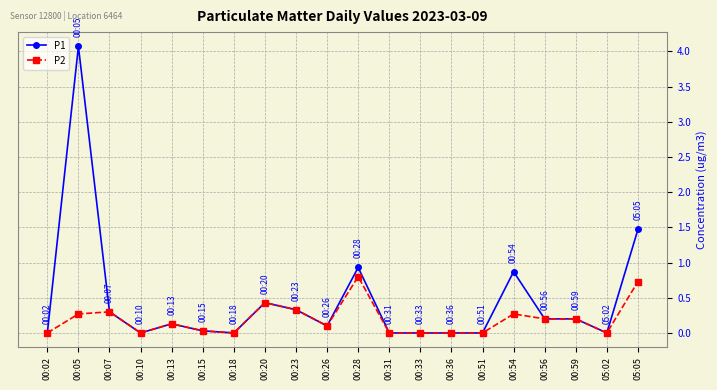

Is it true that P1 equals 0.0 at 00:51?

True